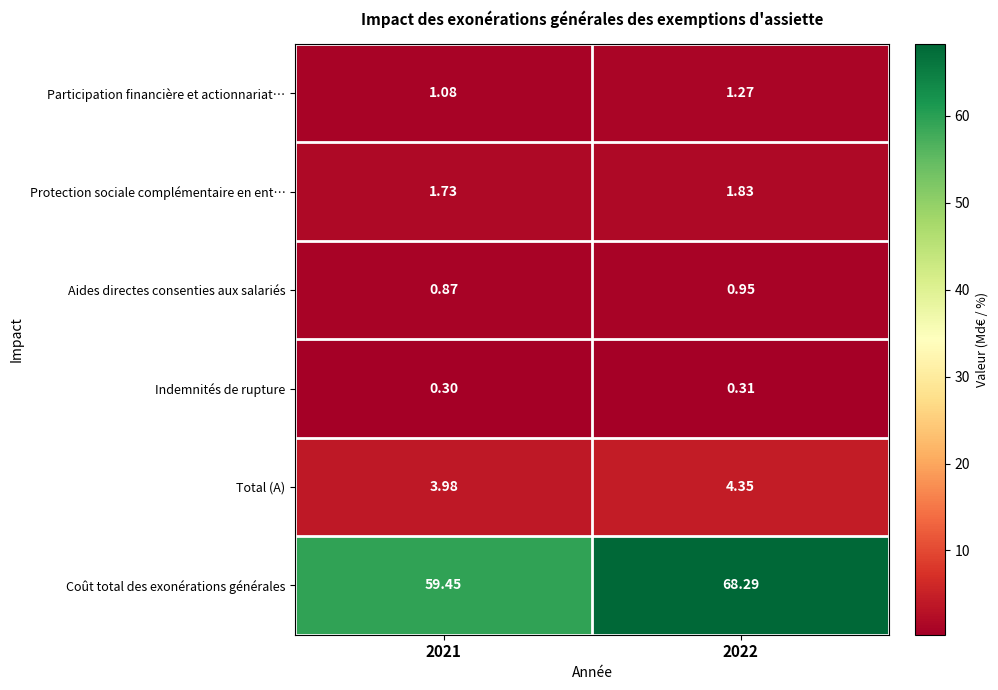

List the series in order of their peak value, highest first.

Coût total des exonérations générales, Total (A), Protection sociale complémentaire en ent…, Participation financière et actionnariat…, Aides directes consenties aux salariés, Indemnités de rupture